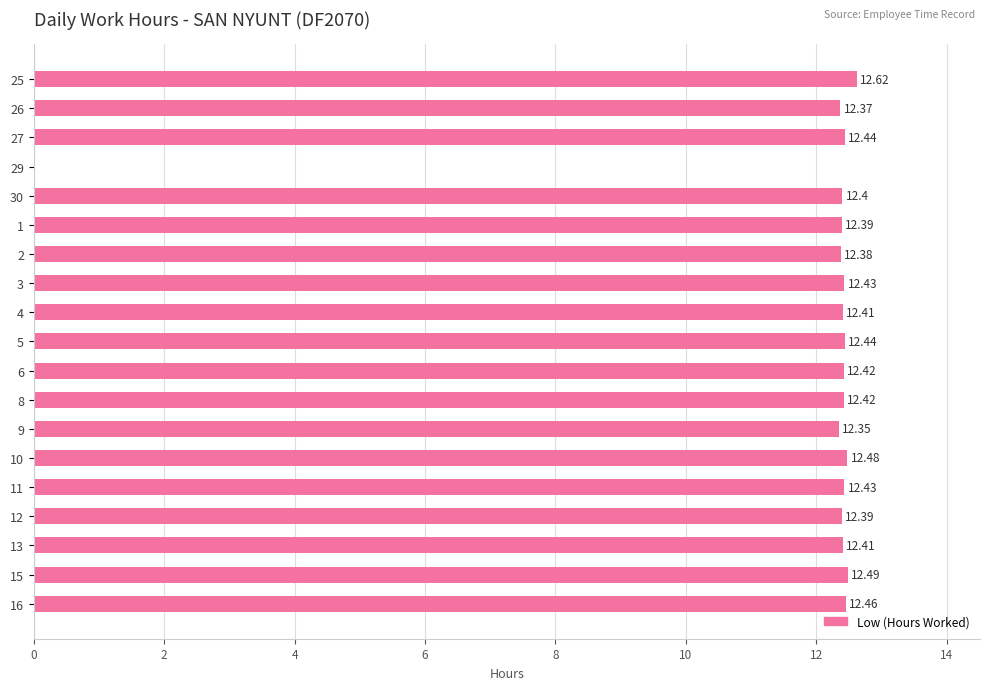

Where is the data nearest to the value 6?

29